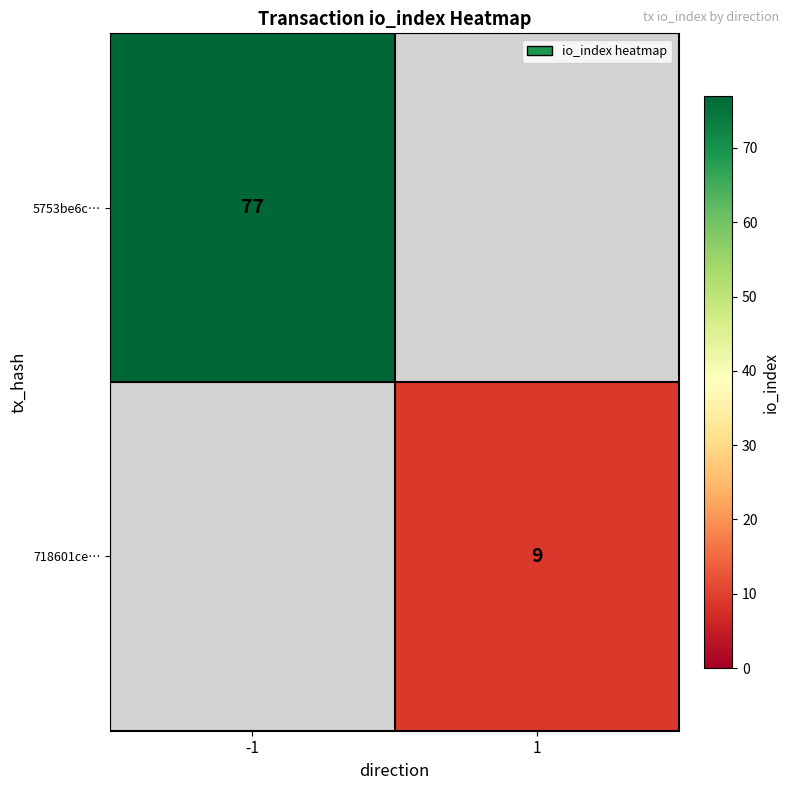

Count the number of data series in this chart.

2